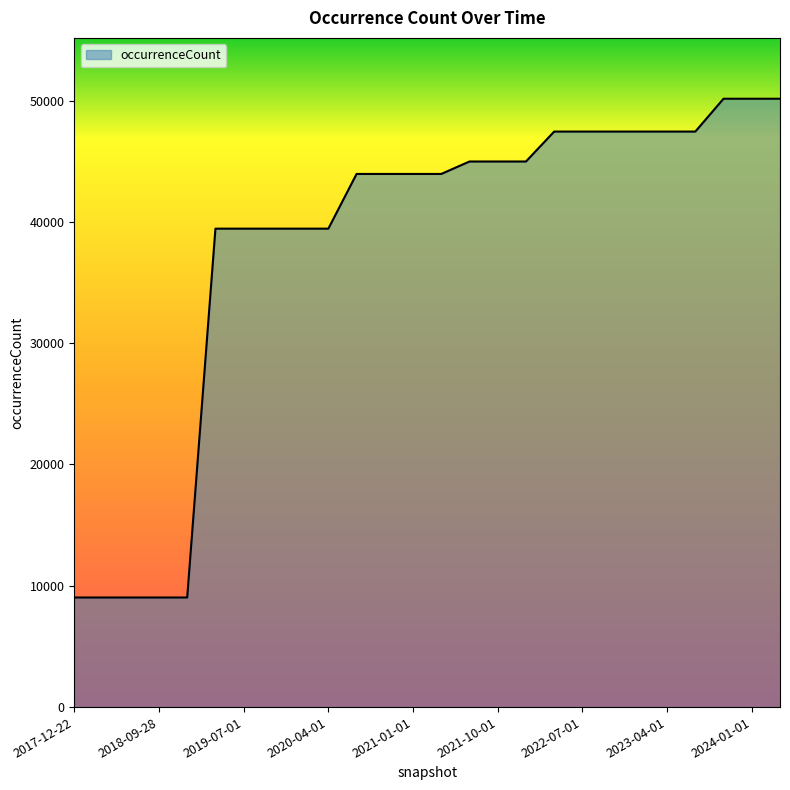

What is the greatest value displayed?

50147